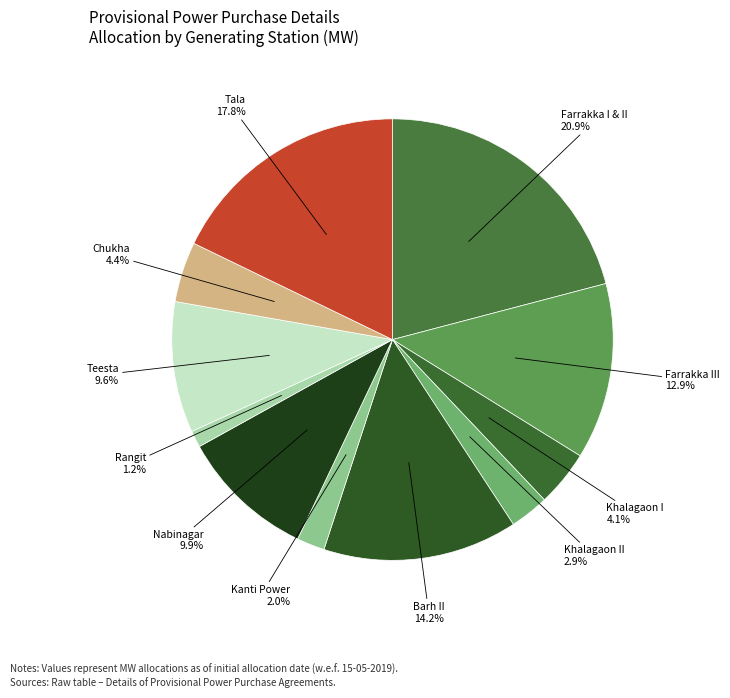

Count the number of slices in the pie.

11